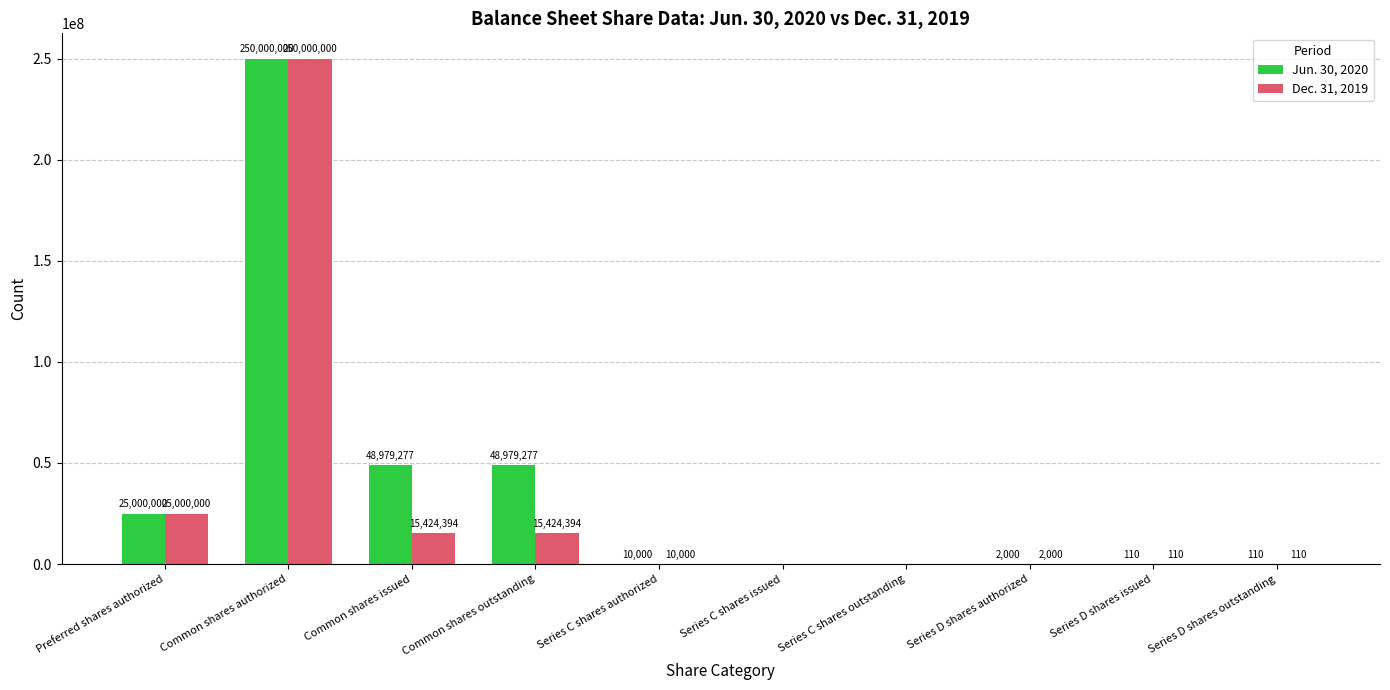

What is the average value of the Jun. 30, 2020 series?

37297077